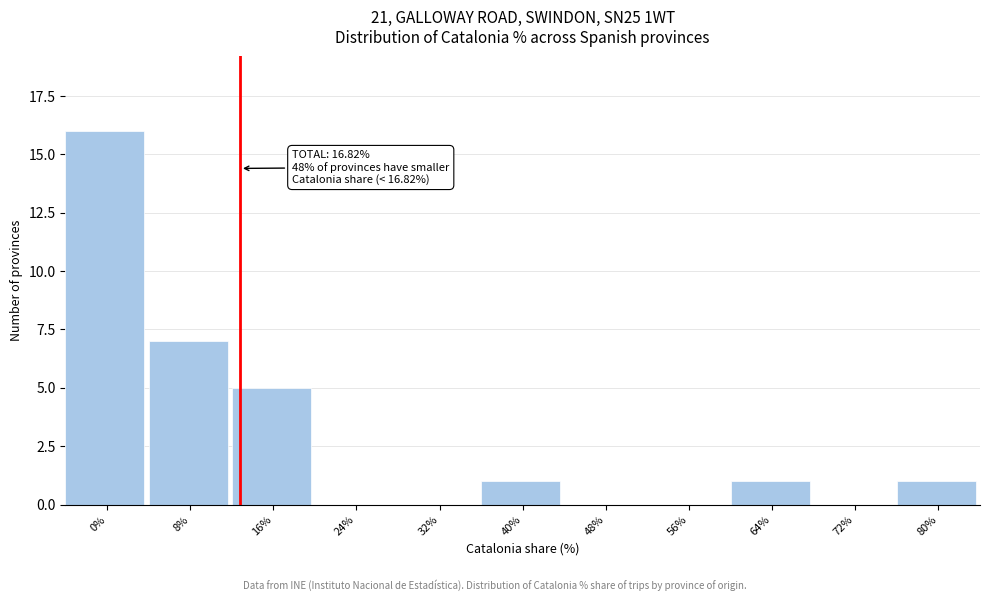

Reading left to right, extract all data points from this chart.

0%=16	8%=7	16%=5	24%=0	32%=0	40%=1	48%=0	56%=0	64%=1	72%=0	80%=1